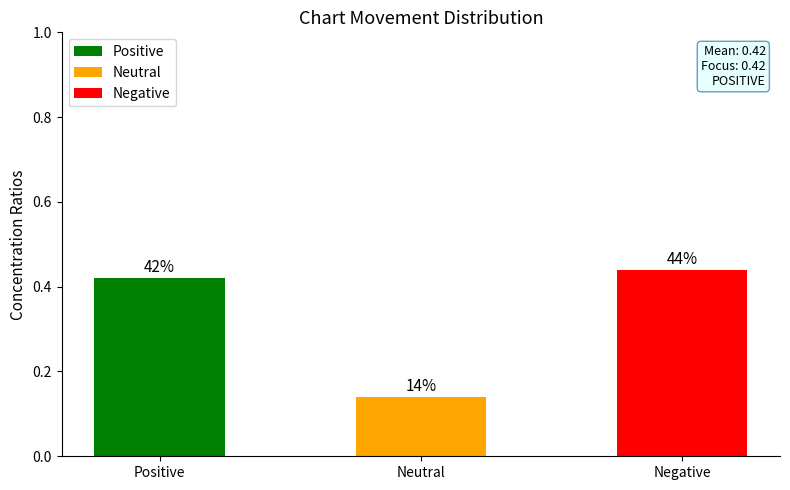

Reading left to right, extract all data points from this chart.

0.4	0.1	0.4